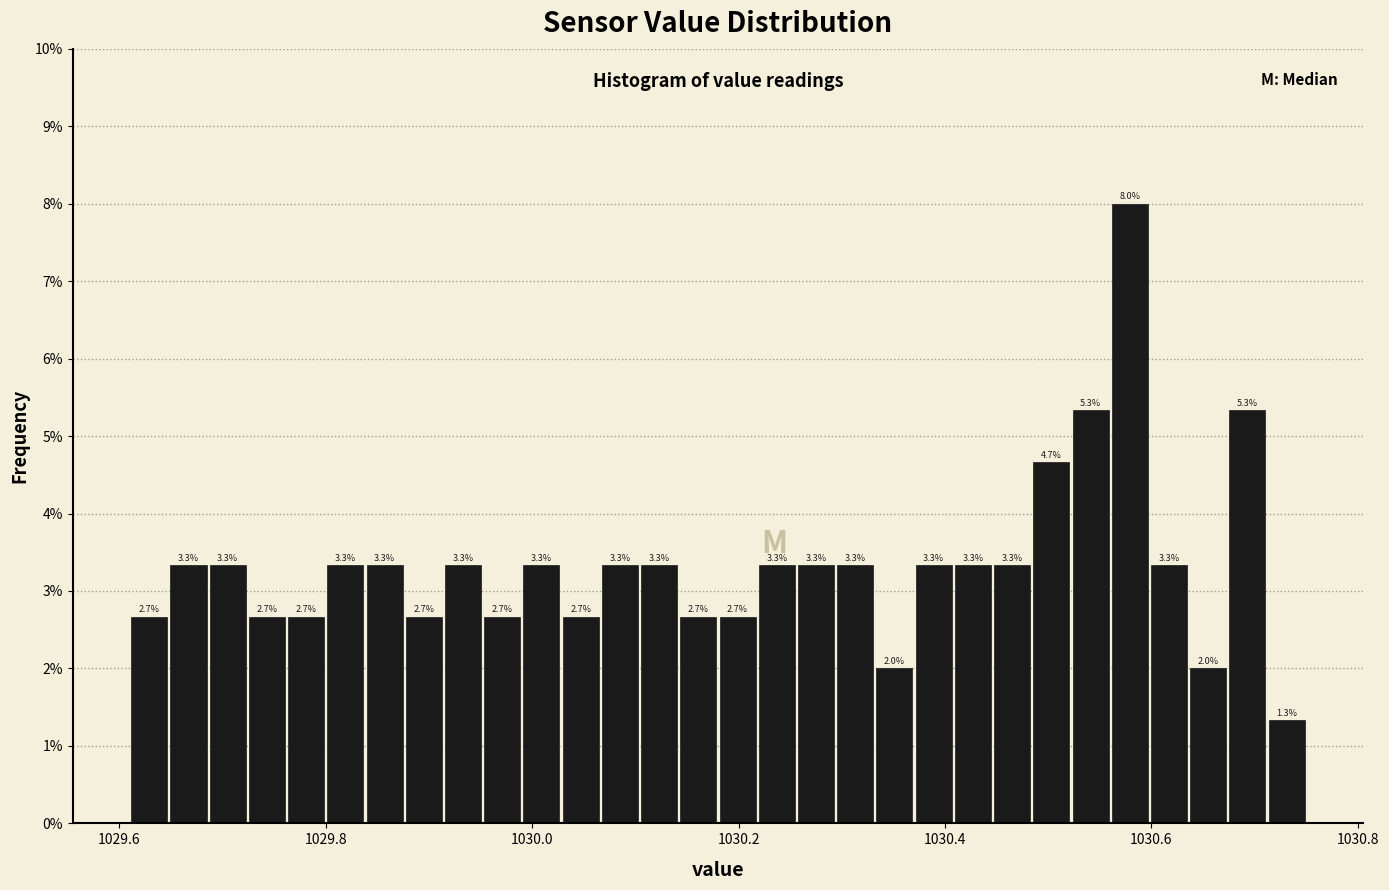

Around what value on the x-axis is the tallest bar? Give the approximate position of its centre, as read against the axis.

1030.58